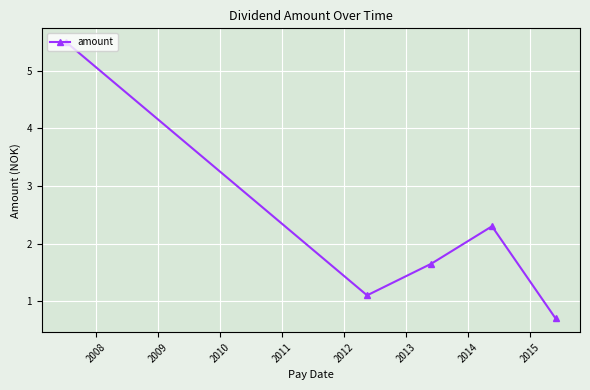

What is the difference between the second highest and second lowest values?

1.2